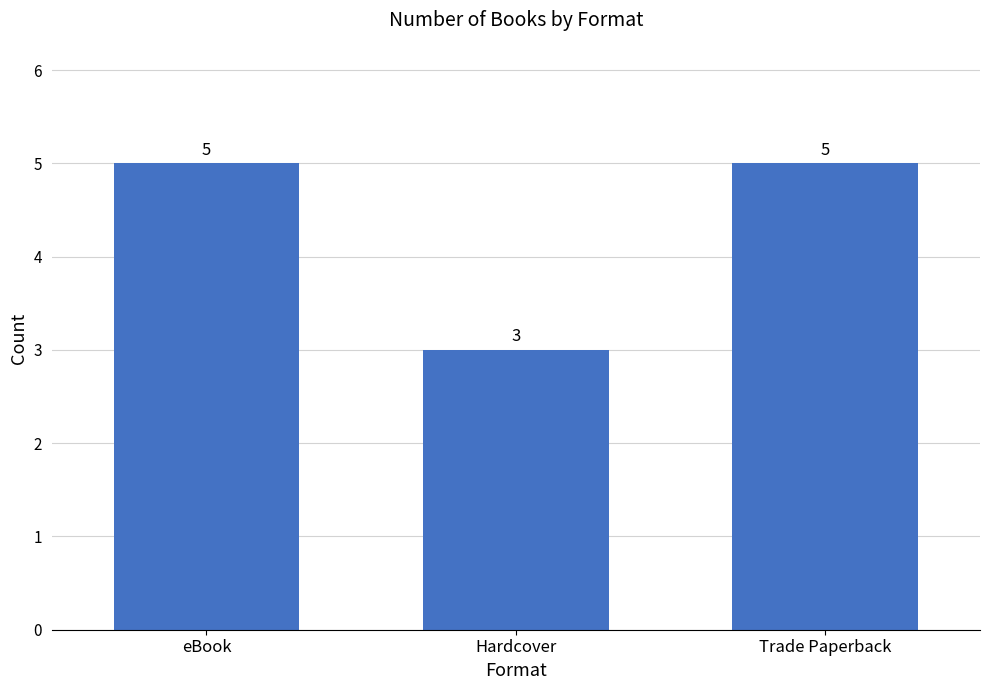

How many data points are less than 5?

1